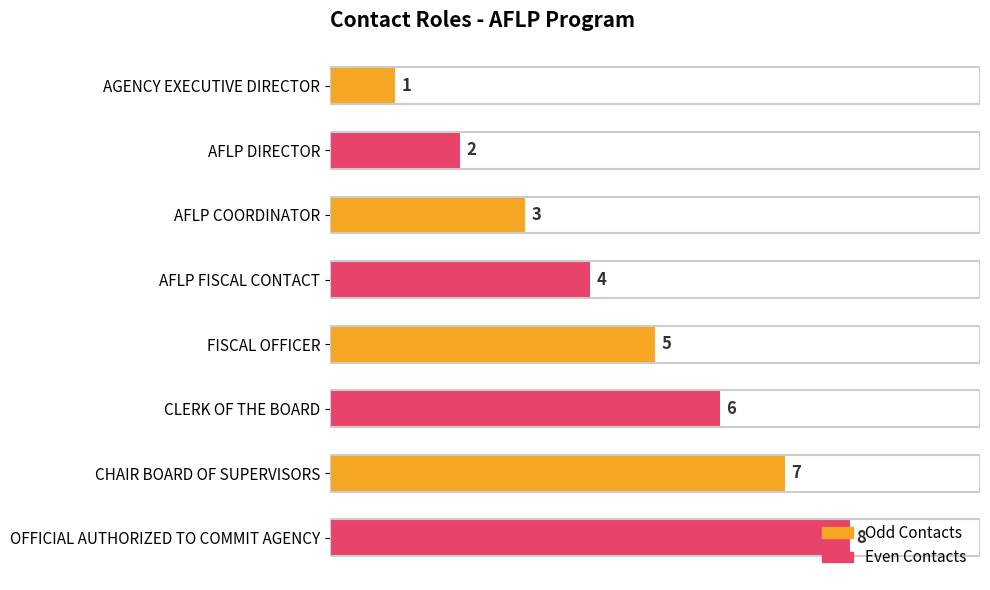

What is the maximum value shown in the chart?

8